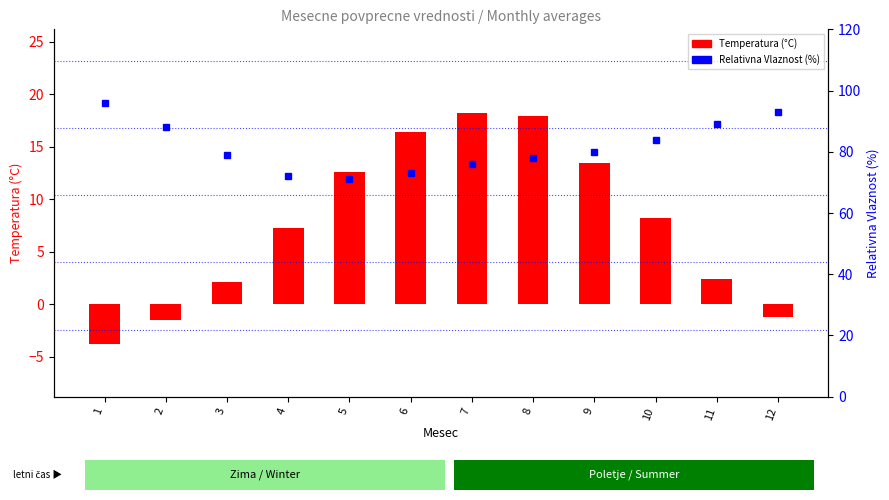

At which category is the sum across all series the highest?

8